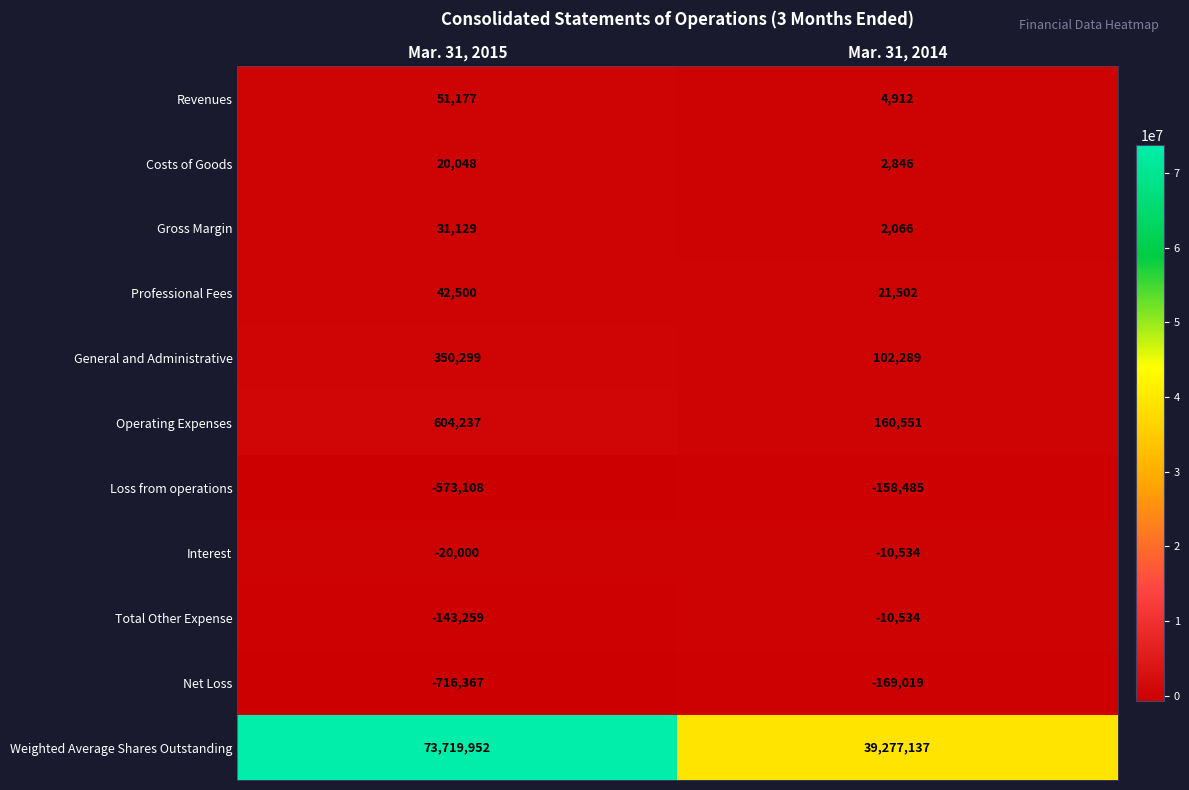

What is the maximum value for General and Administrative?

350299